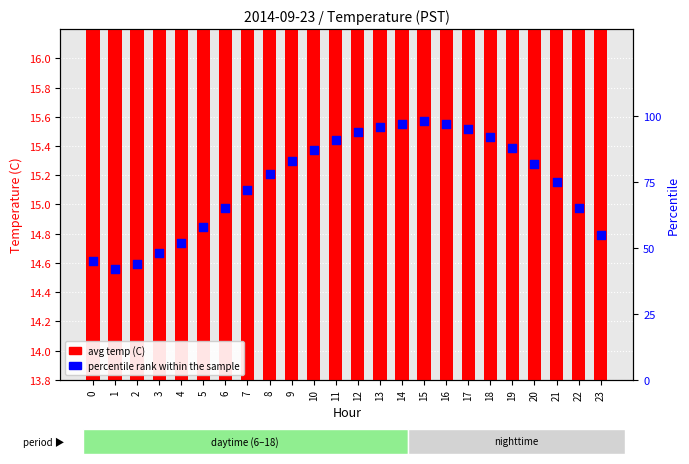

Which series reaches the maximum Y coordinate?

percentile rank within the sample